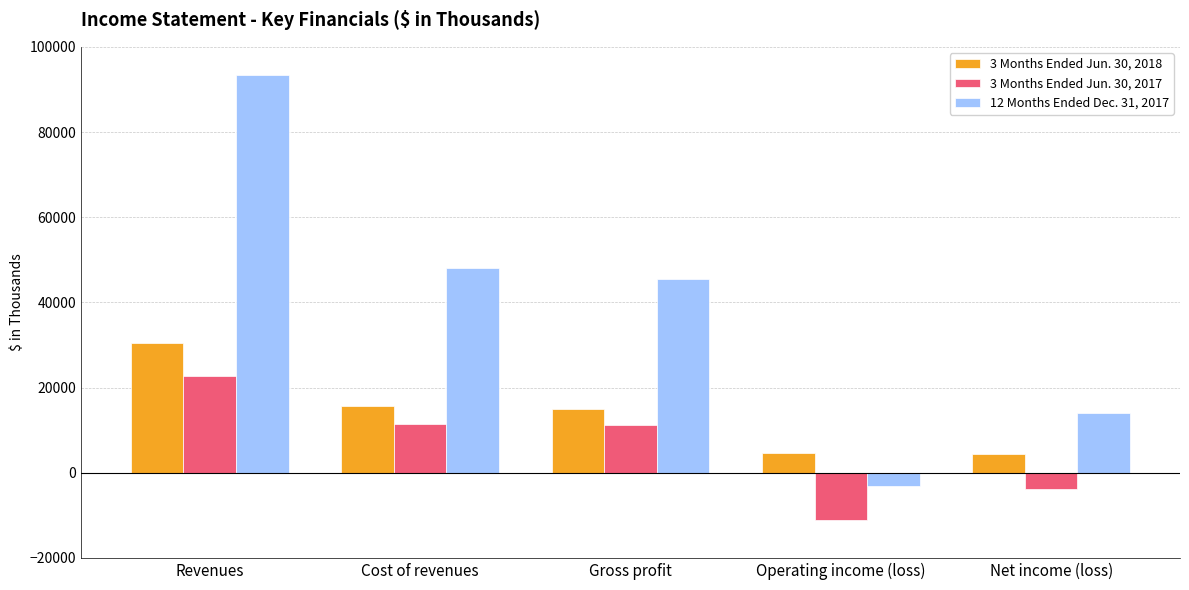

What is the lowest value of the 3 Months Ended Jun. 30, 2018 series?

4331